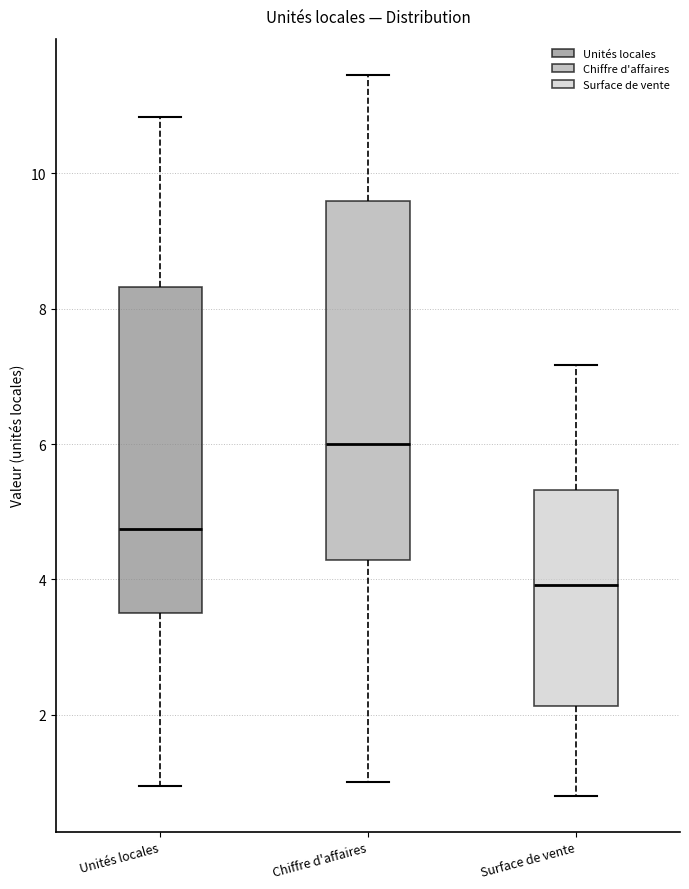

Reading left to right, transcribe this box plot: for each box, give where its median line is, the range the box spans, and where its two whiskers end, as read against the y-axis. The values are not printed on the chart, so give them approximately, as read against the axis.

Unités locales: median 4.8, box 3.4 to 8.4, whiskers 1.0 to 10.8
Chiffre d'affaires: median 6.0, box 4.2 to 9.6, whiskers 1.0 to 11.4
Surface de vente: median 4.0, box 2.2 to 5.4, whiskers 0.8 to 7.2